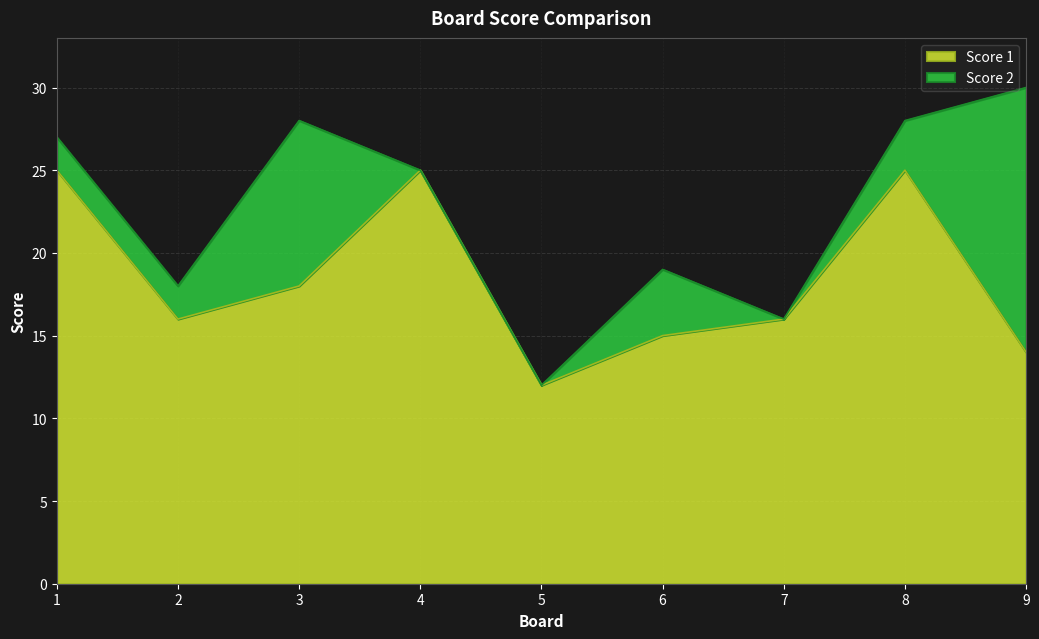

How many lines are shown in the chart?

2